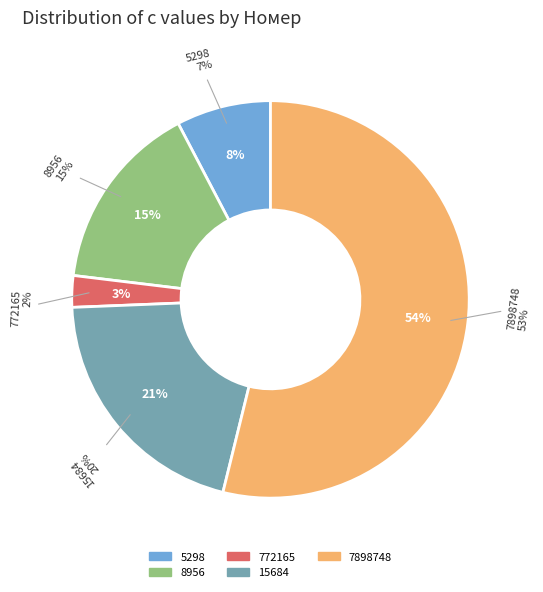

Is it true that 15684 is 21% of the pie?

True